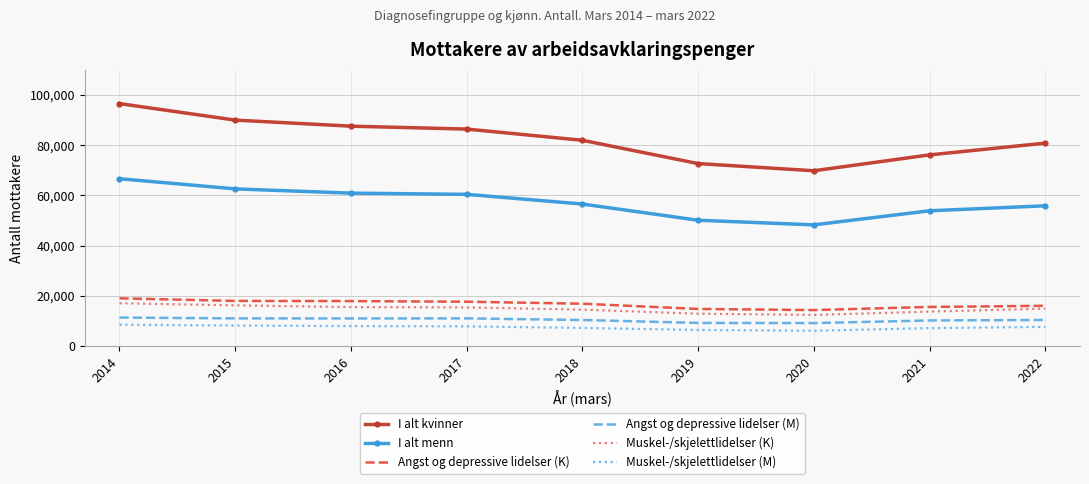

True or false: Muskel-/skjelettlidelser (K) and I alt kvinner cross at least once.

False